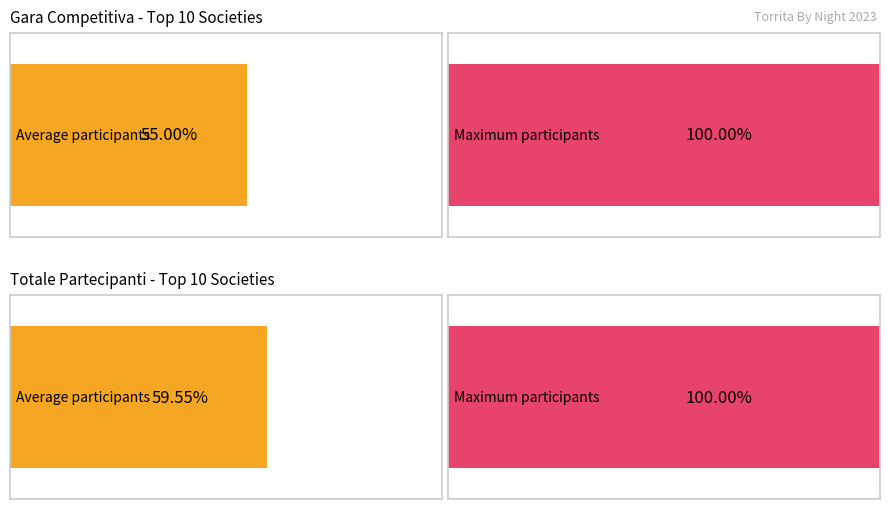

Which series has the widest spread of values?

Gara Comp.